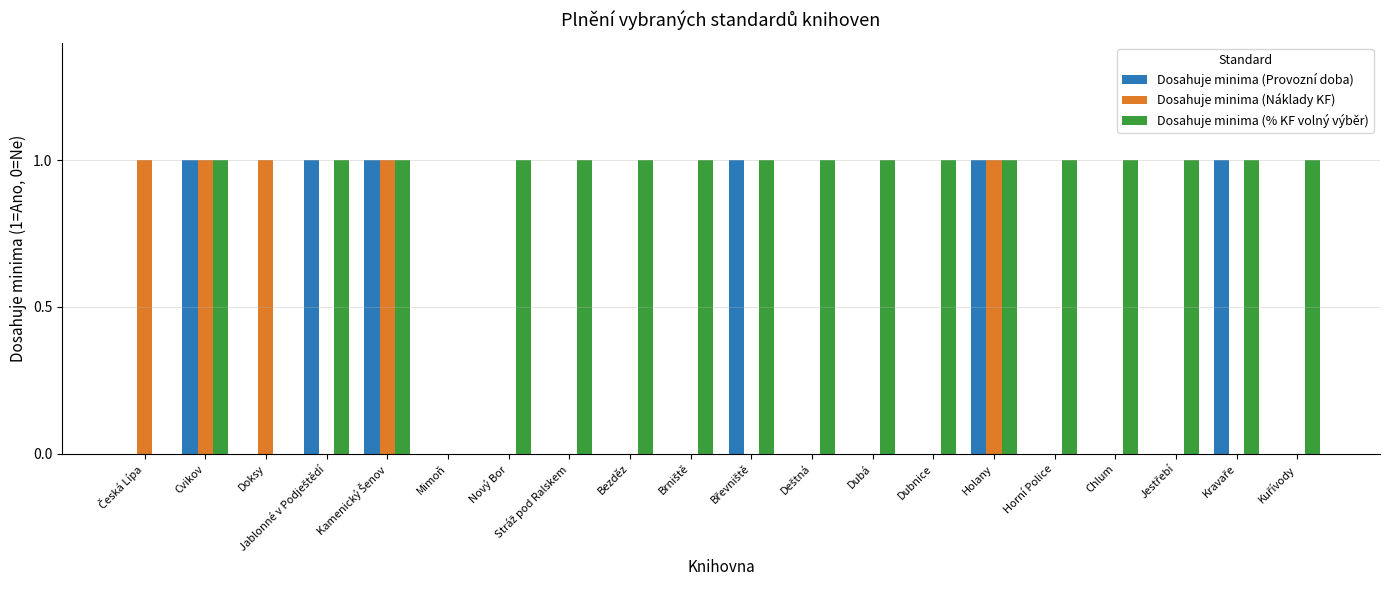

Is it true that Dosahuje minima (Náklady KF) equals 0 at Holany?

False